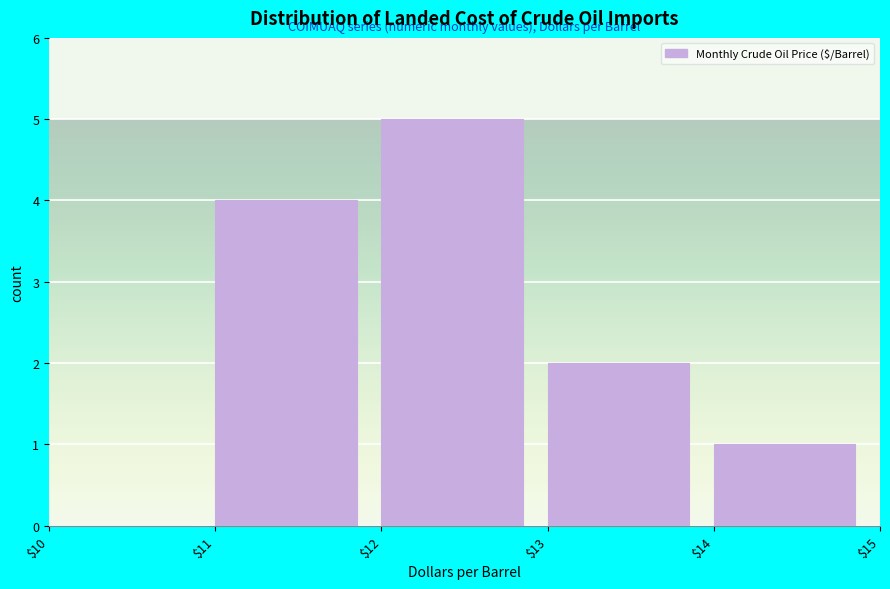

What is the height of the bar covering $12 to $13 on the x-axis? The values are not printed on the chart, so give them approximately, as read against the axis.

5